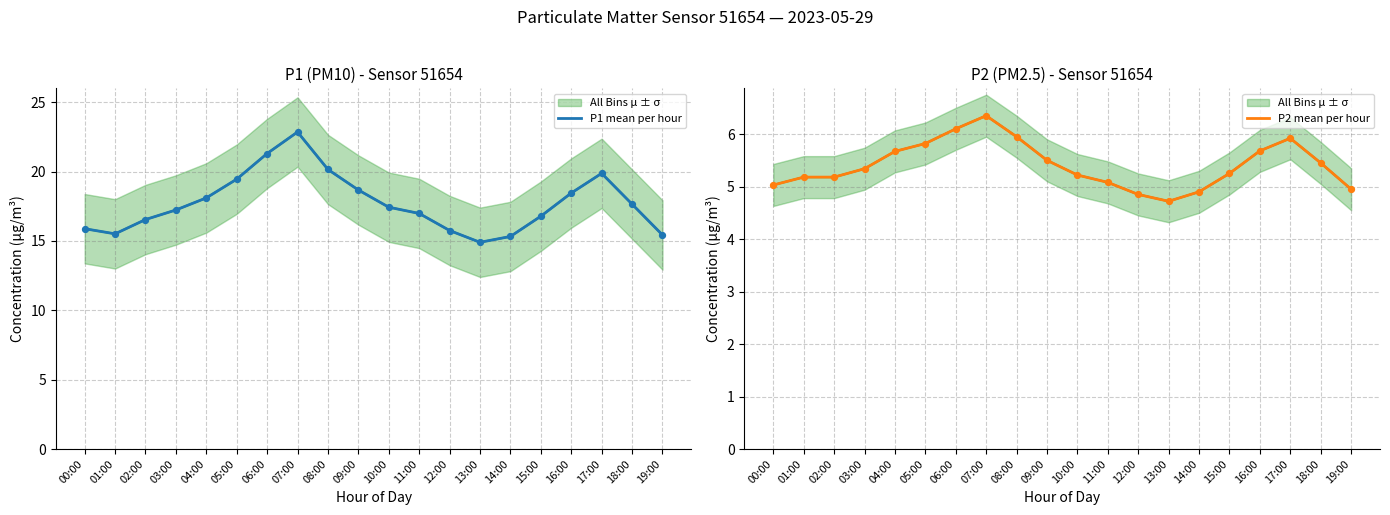

Which series reaches the minimum Y coordinate?

P2 mean per hour